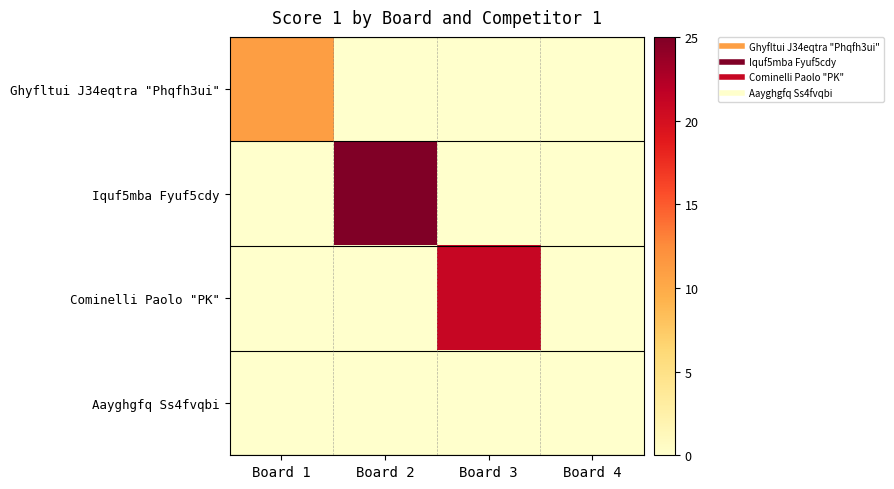

At how many categories does at least one series exceed 15?

2